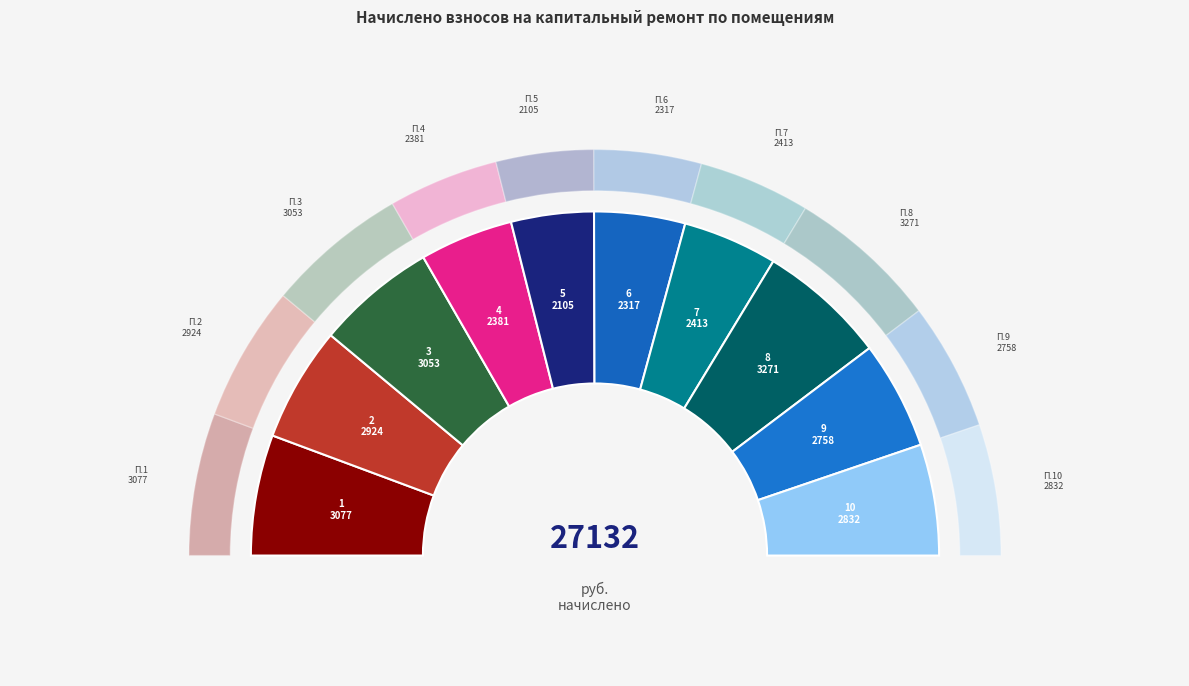

How many slices are in this pie chart?

10